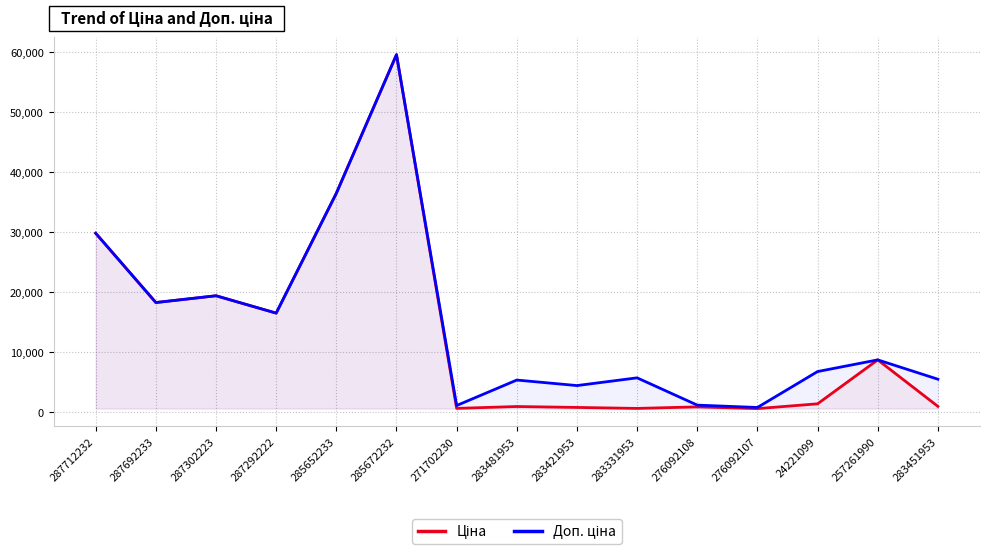

Reading left to right, what are all the values shown in this chart?

Ціна: 29761.5	18212.0	19343.1	16448.2	36424.0	59523.0	571.6	882.1	728.8	566.2	822.0	534.3	1332.7	8656.2	905.5
Доп. ціна: 29761.5	18212.0	19343.1	16448.2	36424.0	59523.0	1048.0	5292.4	4372.9	5662.1	1114.0	724.0	6710.2	8656.2	5432.8